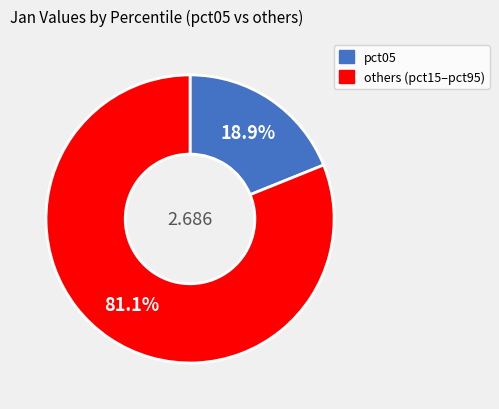

Does any single category account for the majority?

Yes